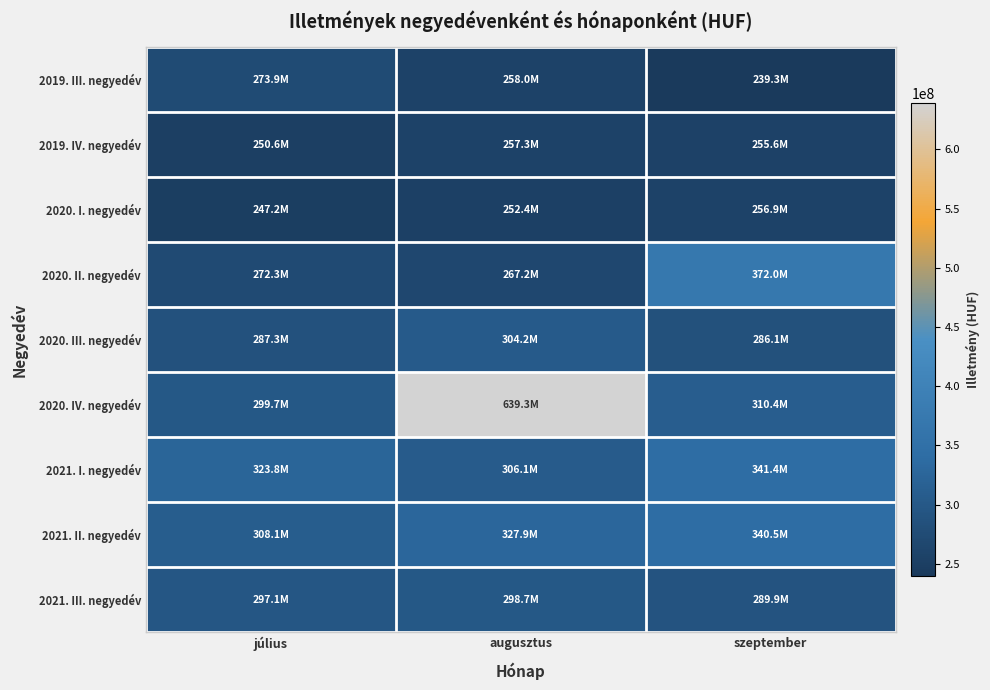

Count the number of data series in this chart.

9